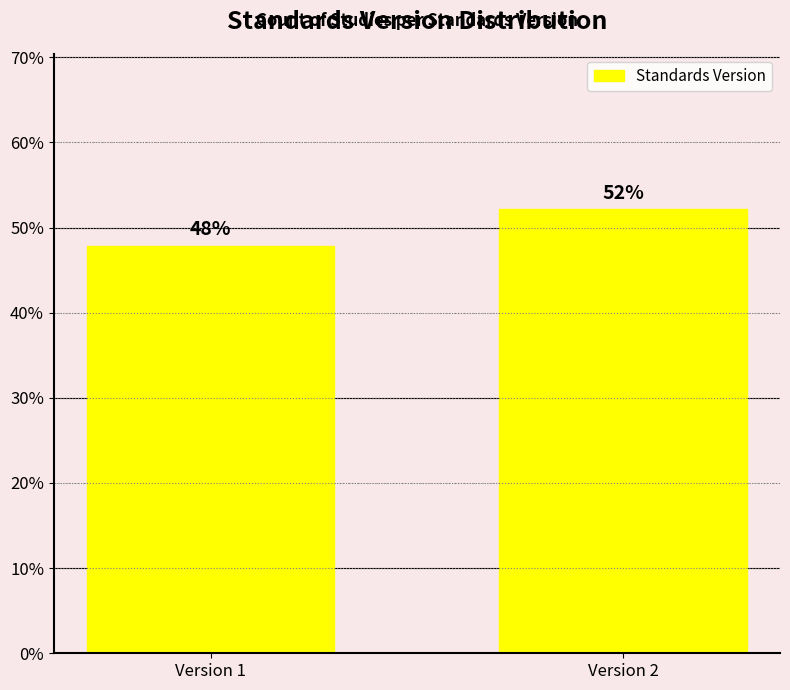

Approximately how many times larger is the value at Version 1 compared to Version 2?

0.9